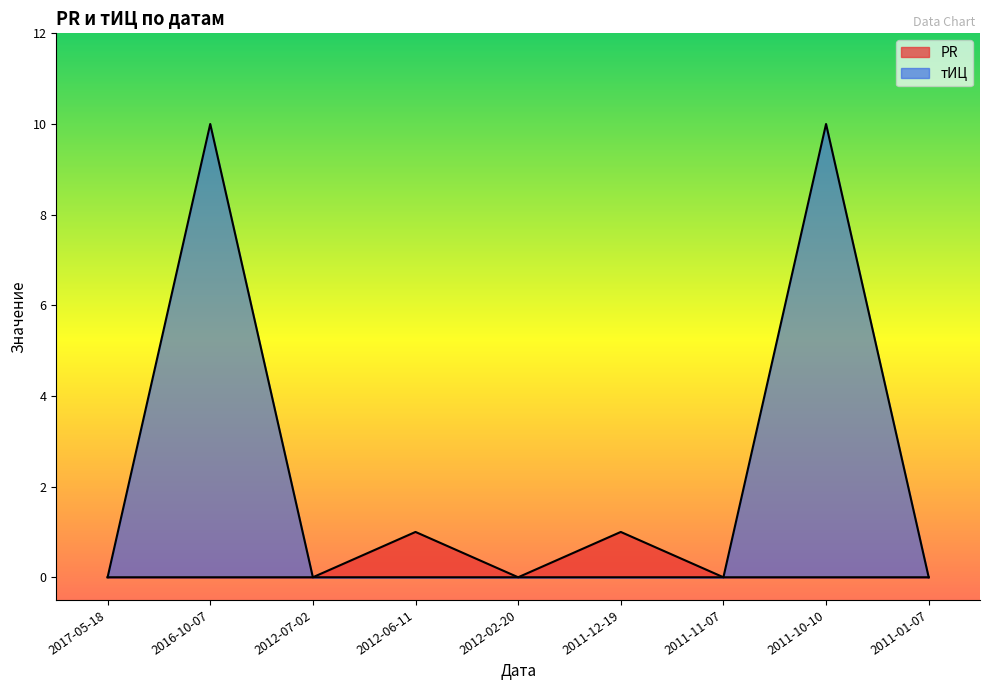

Reading left to right, list all the values displayed in this chart.

PR: 2017-05-18=0	2016-10-07=0	2012-07-02=0	2012-06-11=1	2012-02-20=0	2011-12-19=1	2011-11-07=0	2011-10-10=0	2011-01-07=0
тИЦ: 2017-05-18=0	2016-10-07=10	2012-07-02=0	2012-06-11=0	2012-02-20=0	2011-12-19=0	2011-11-07=0	2011-10-10=10	2011-01-07=0